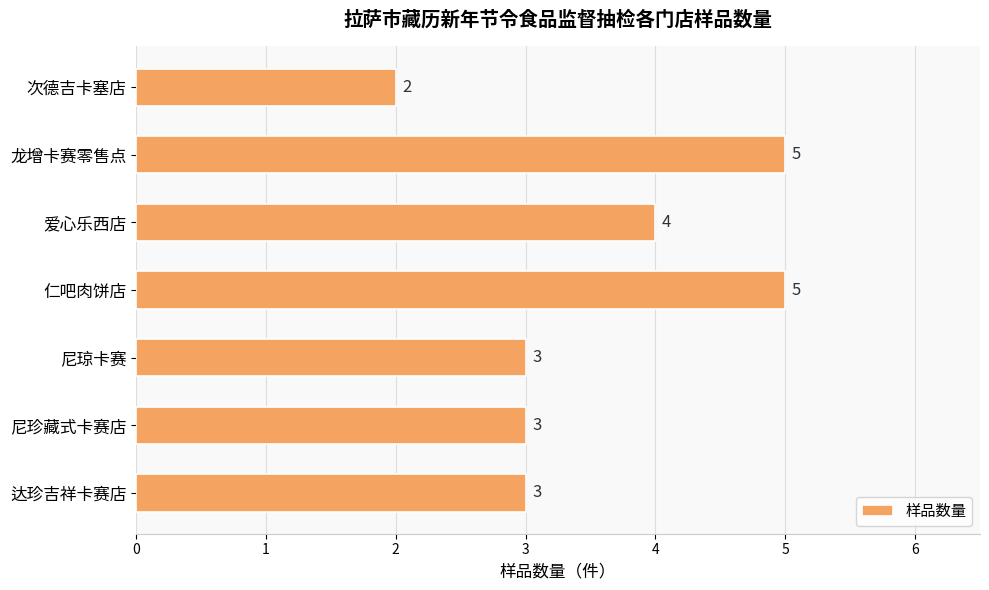

What is the minimum value shown in the chart?

2